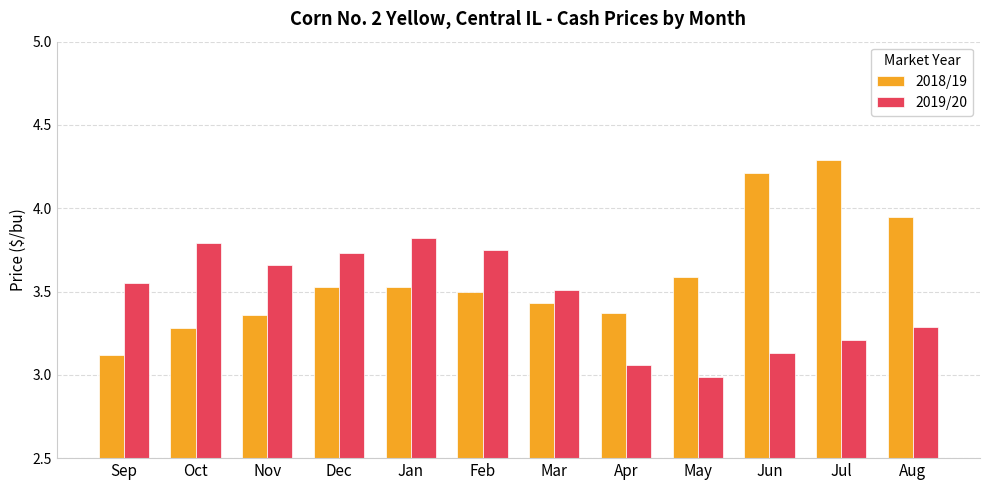

At which category does the chart reach its peak across all series?

Jul